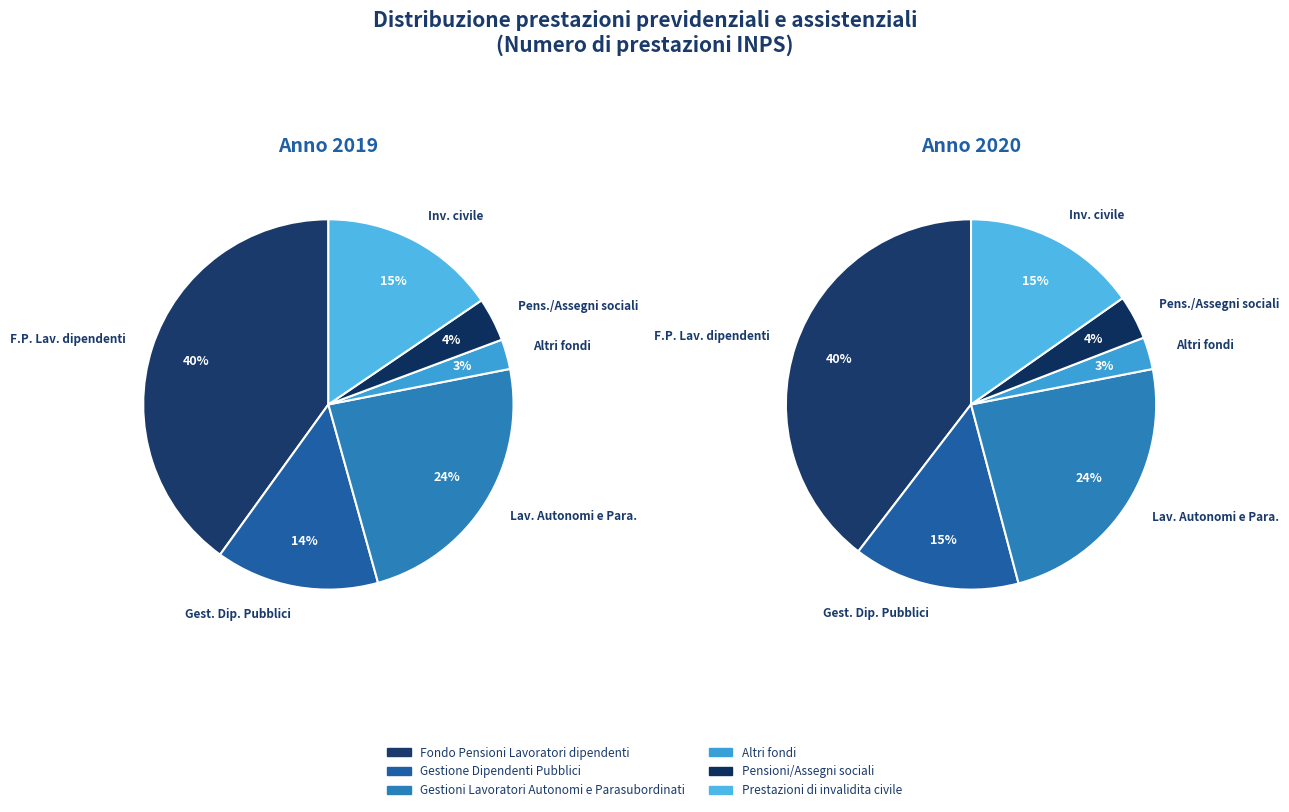

True or false: 2 accounts for 24% of the total.

True